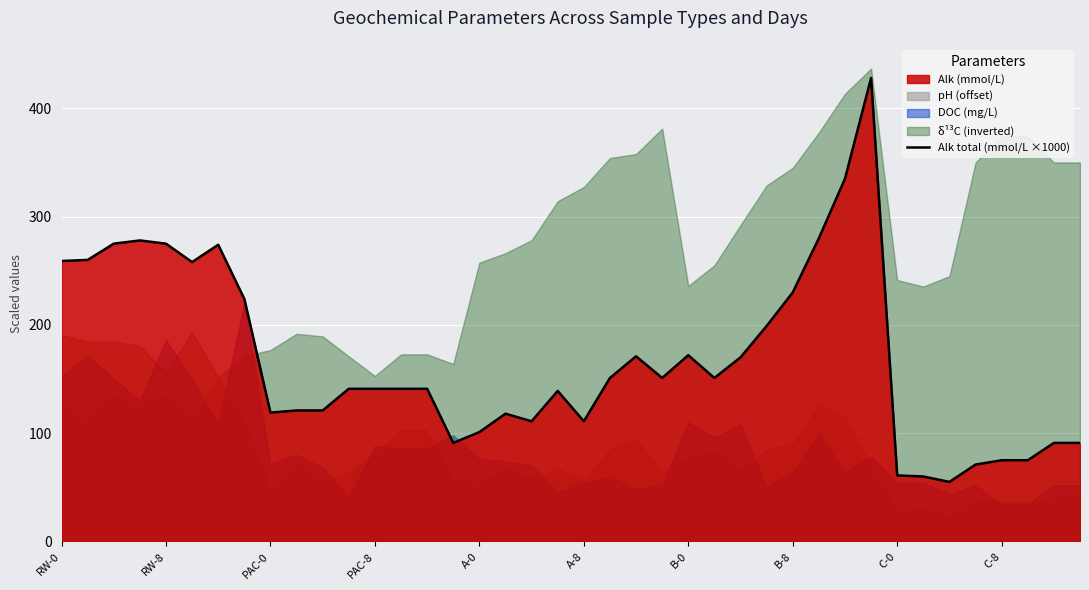

True or false: Alk total (mmol/L ×1000) has a value of 83 at C-0.

False